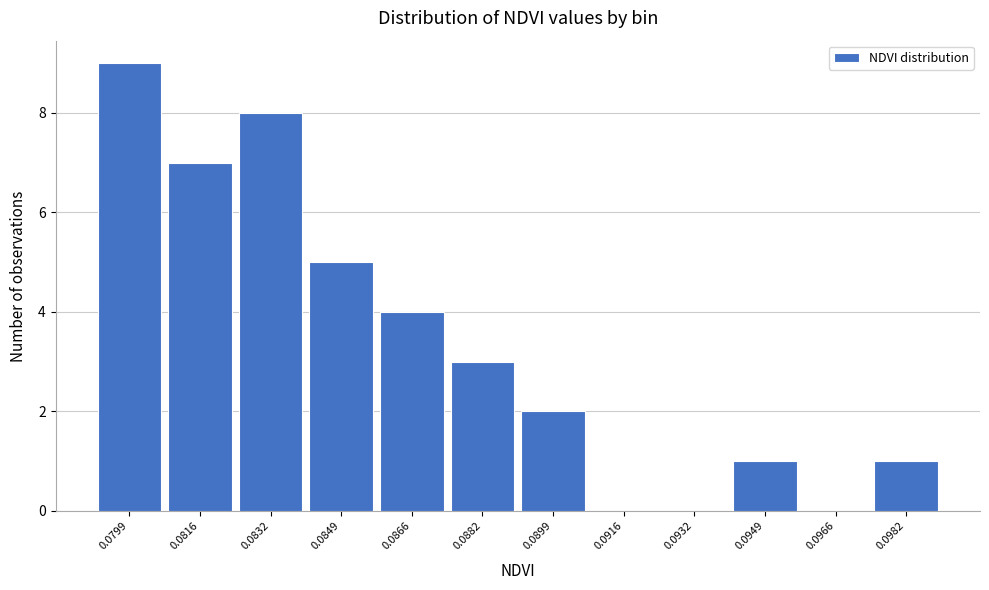

Reading right to left, list all the values displayed in this chart.

0.0982=1	0.0966=0	0.0949=1	0.0932=0	0.0916=0	0.0899=2	0.0882=3	0.0866=4	0.0849=5	0.0832=8	0.0816=7	0.0799=9